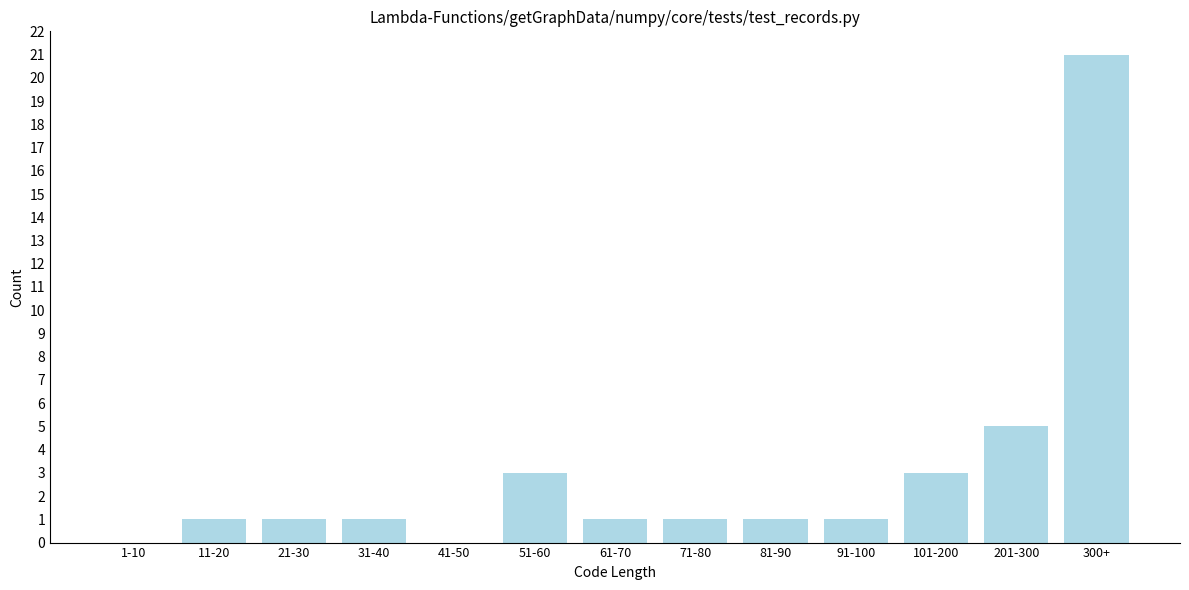

Reading right to left, transcribe all the data shown in this chart.

300+=21	201-300=5	101-200=3	91-100=1	81-90=1	71-80=1	61-70=1	51-60=3	41-50=0	31-40=1	21-30=1	11-20=1	1-10=0